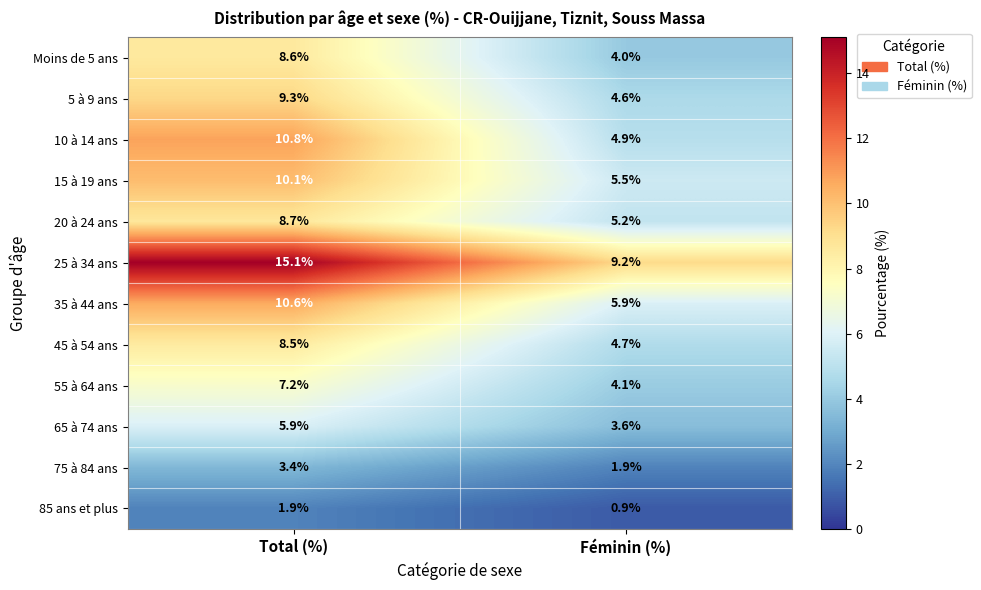

Which label corresponds to the largest value in the chart?

Total (%)